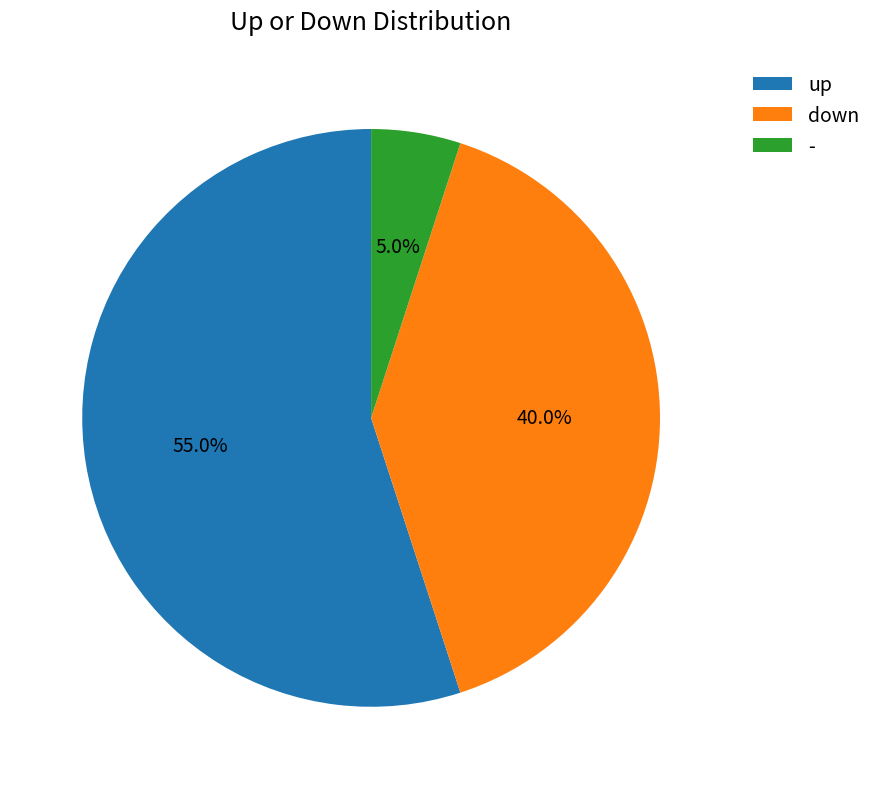

Between - and down, which is larger?

down